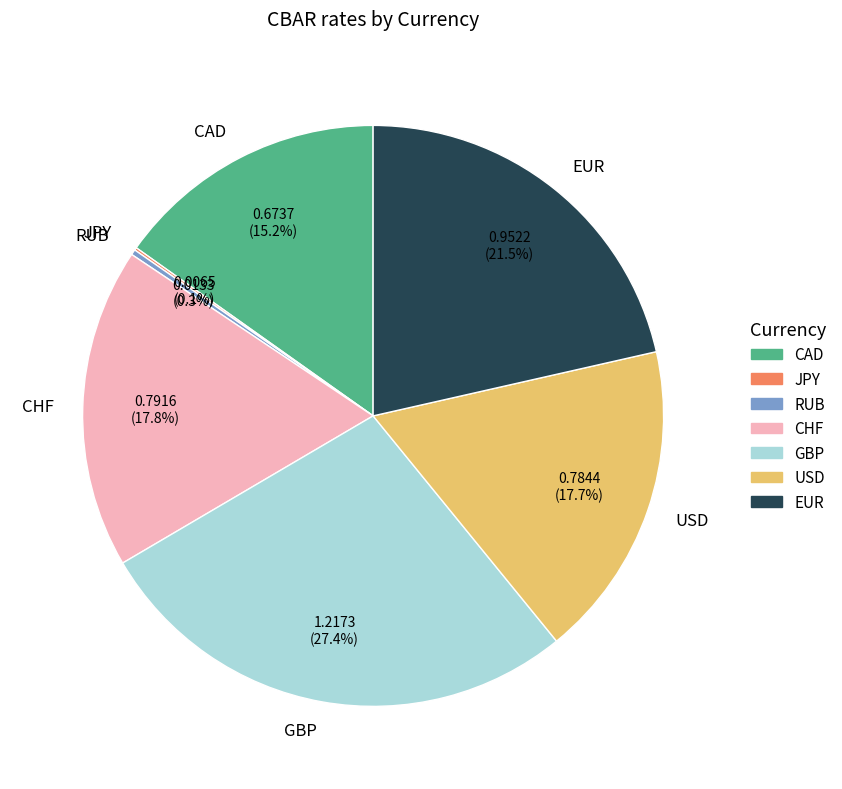

What is the largest slice in the pie chart?

GBP